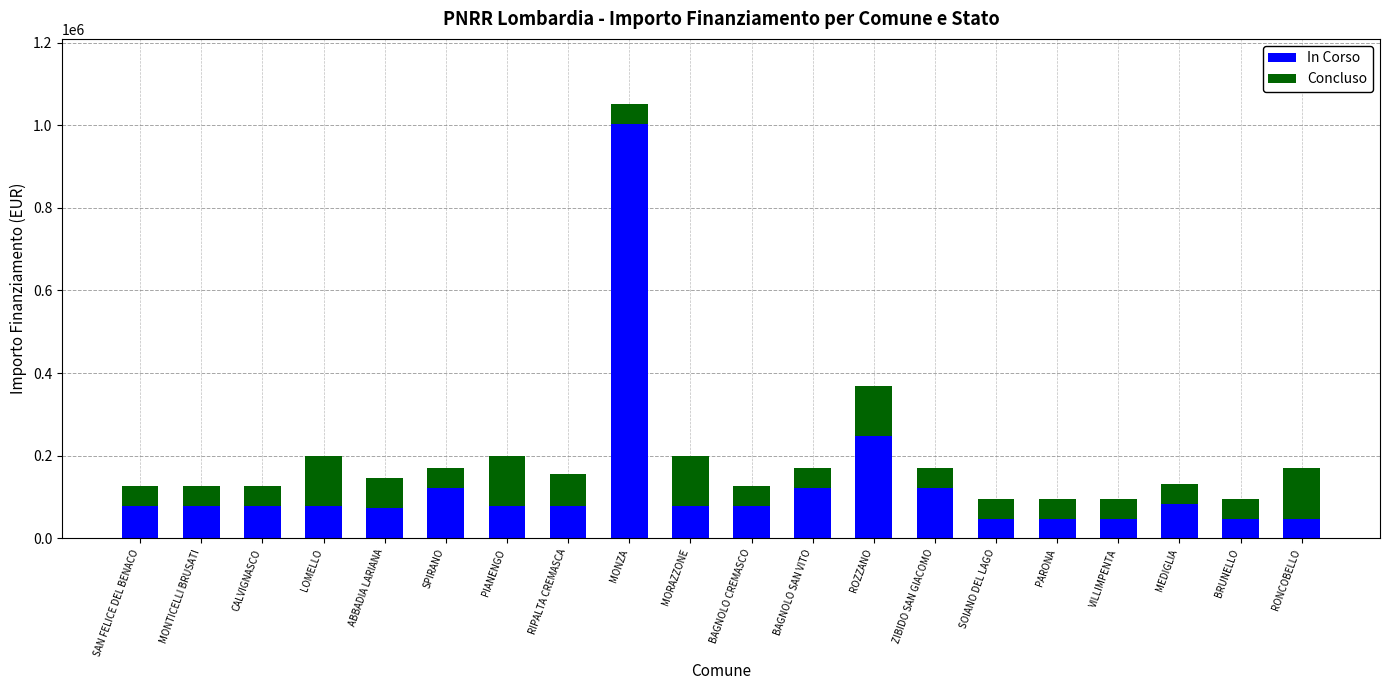

Read the In Corso value at BAGNOLO CREMASCO.

77897